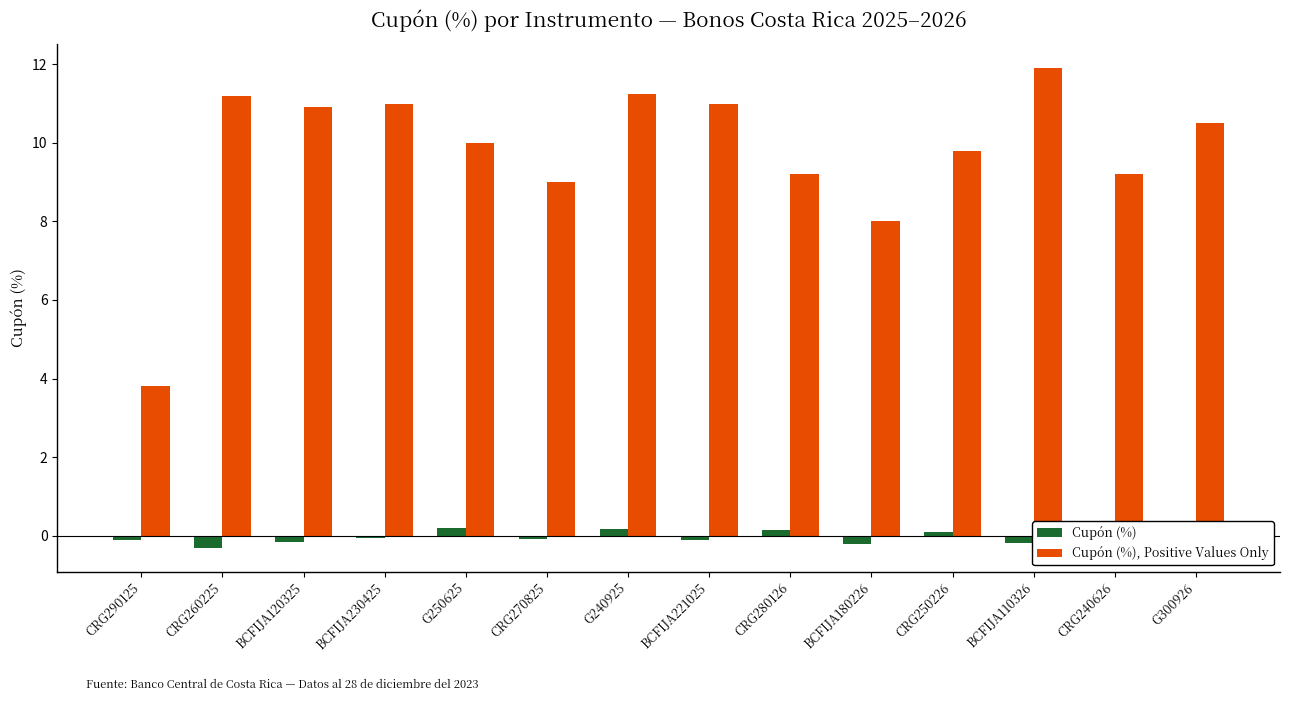

What are all the series names shown in the legend?

Cupón (%), Cupón (%), Positive Values Only